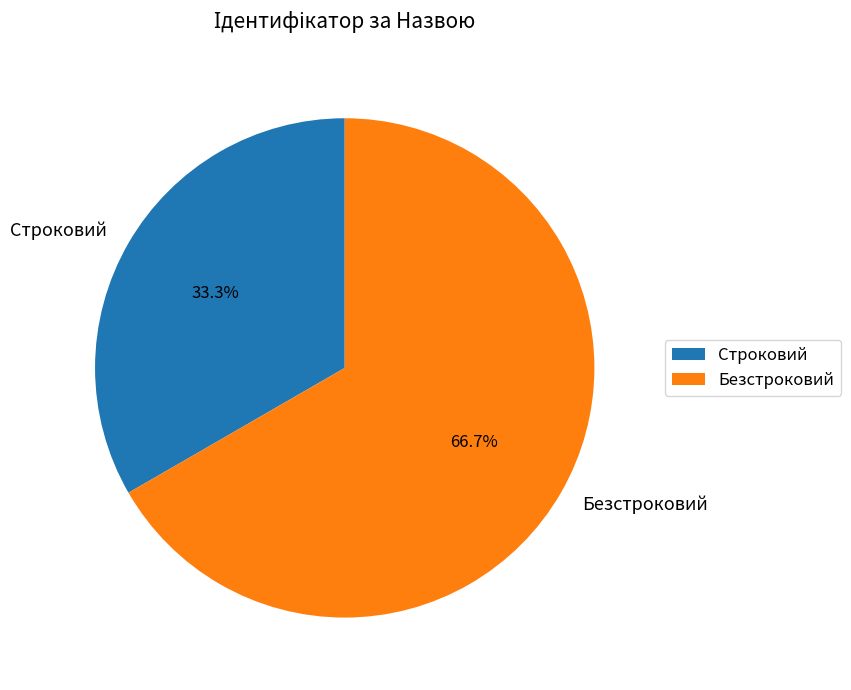

Is it true that Строковий is 33% of the pie?

True